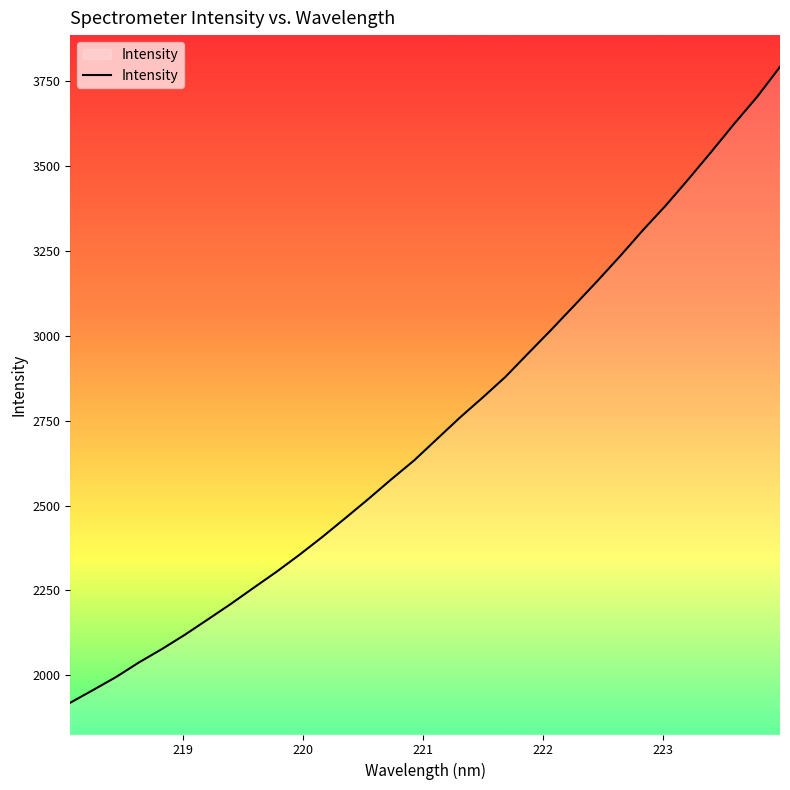

What is the difference between the maximum and minimum values?

1873.7